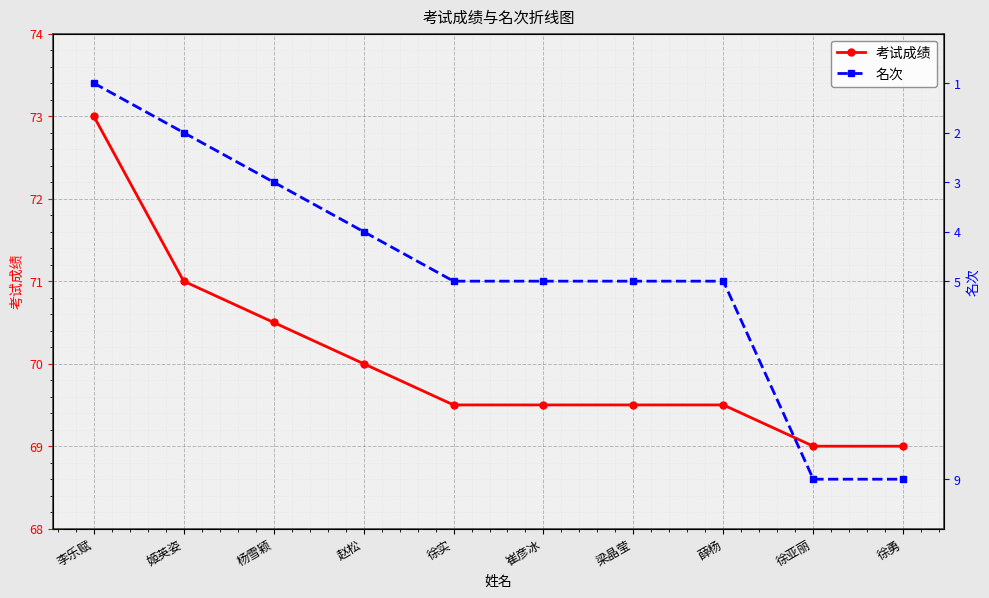

Which category has the lowest value across all series?

李乐赋